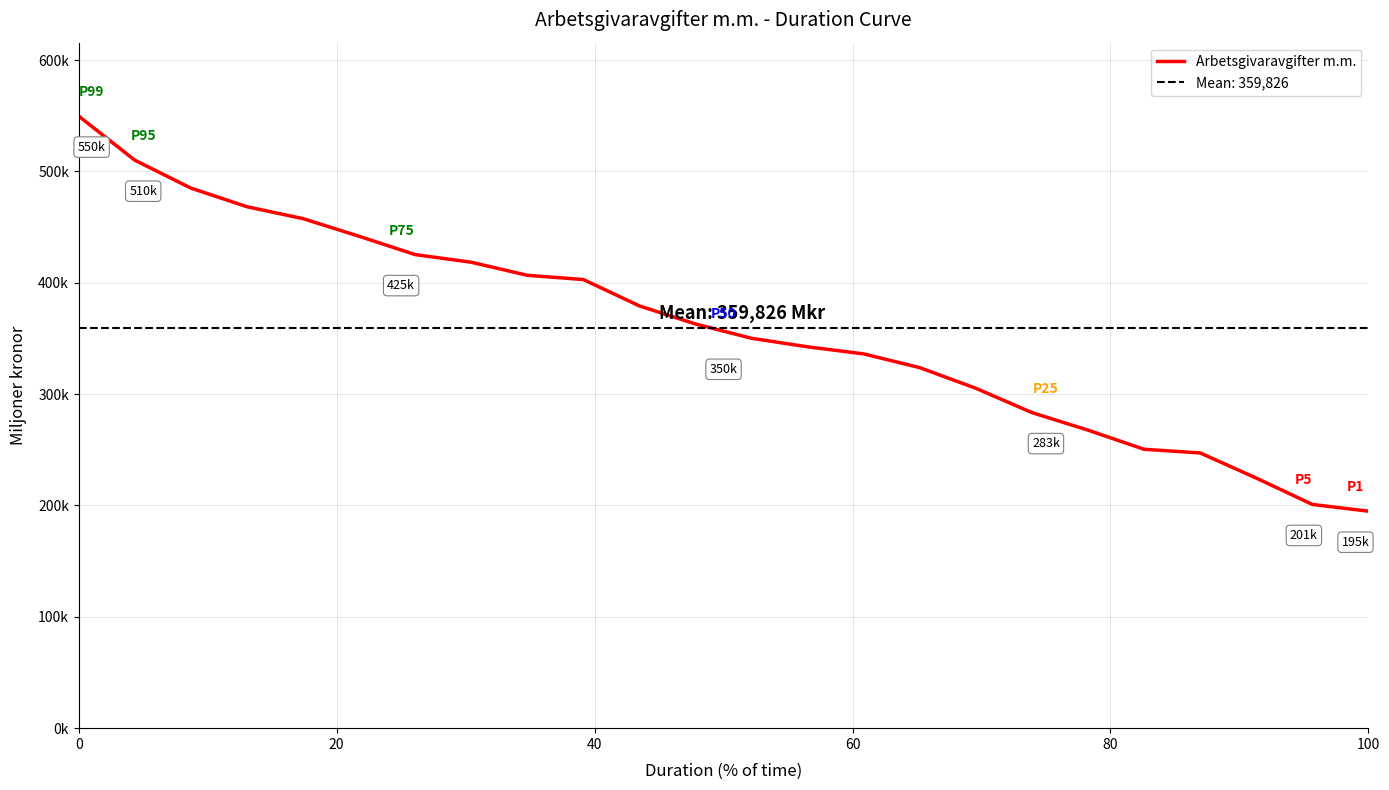

What is the greatest value displayed?

549735